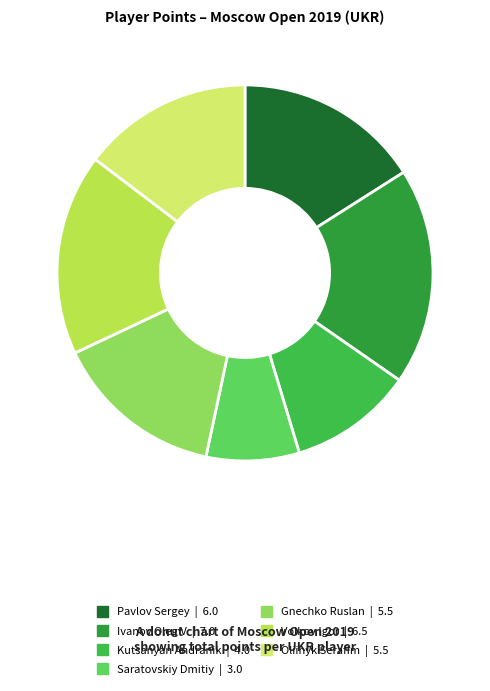

True or false: Oliinyk Serafim accounts for 15% of the total.

True